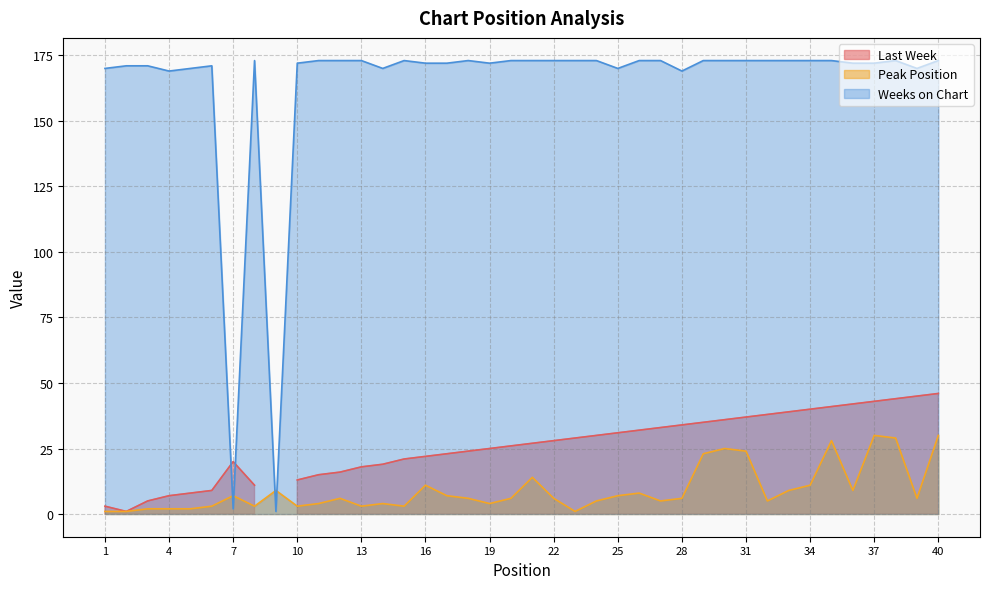

True or false: Peak Position has a value of 1 at 20.

False